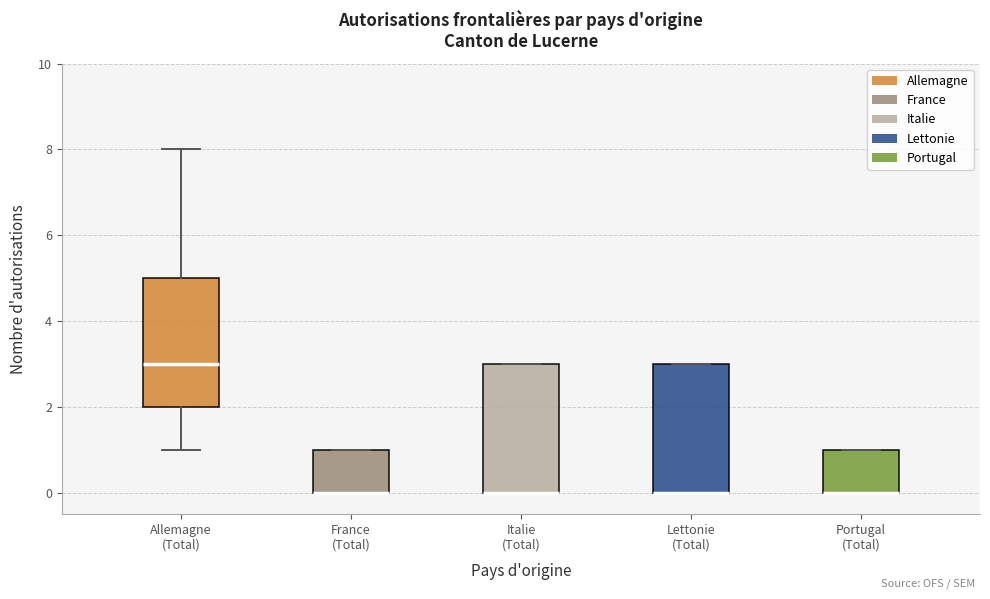

Where is the lower edge of the box for France (Total) on the y-axis? The values are not printed on the chart, so give them approximately, as read against the axis.

0